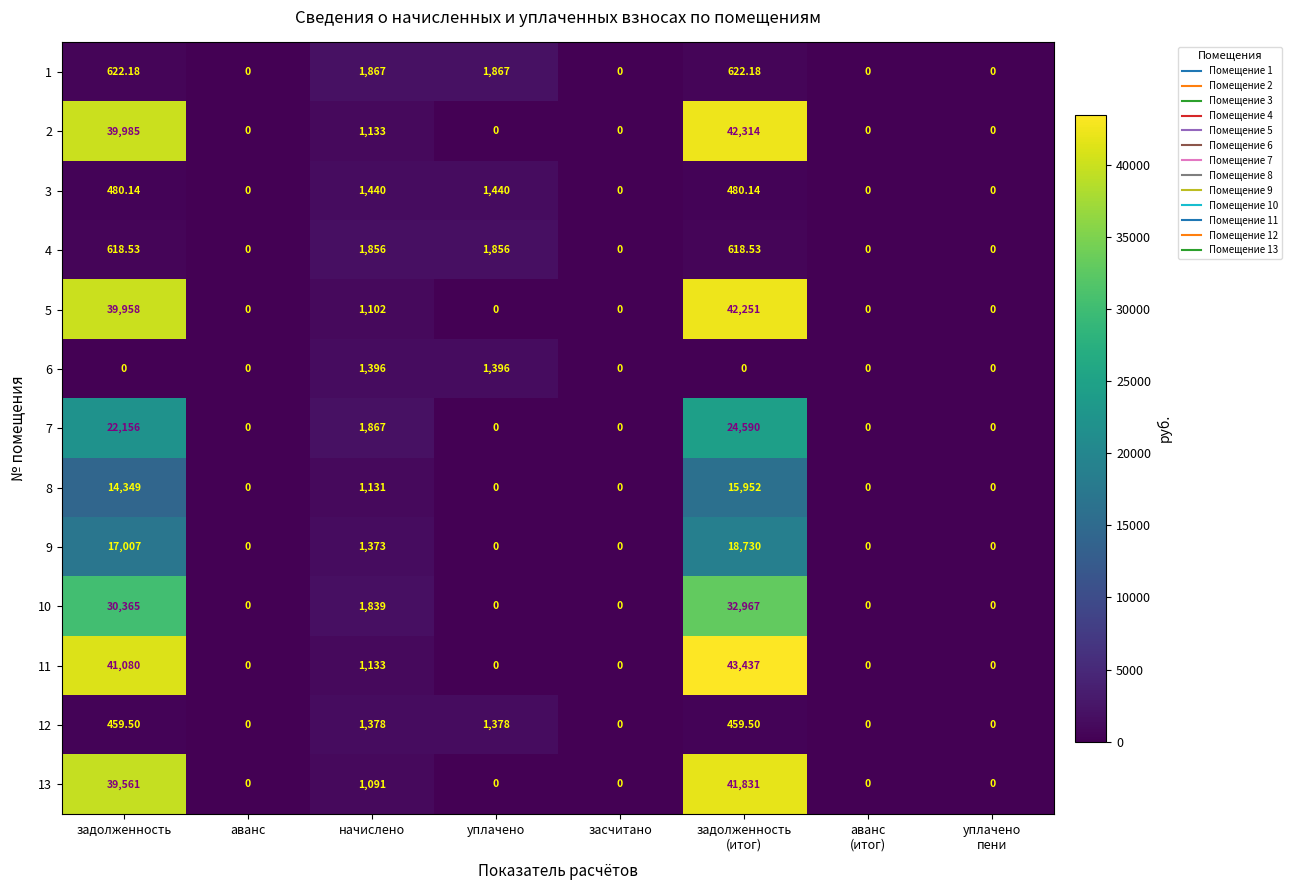

Is the value of 7 at аванс greater than the value of 13 at начислено?

No